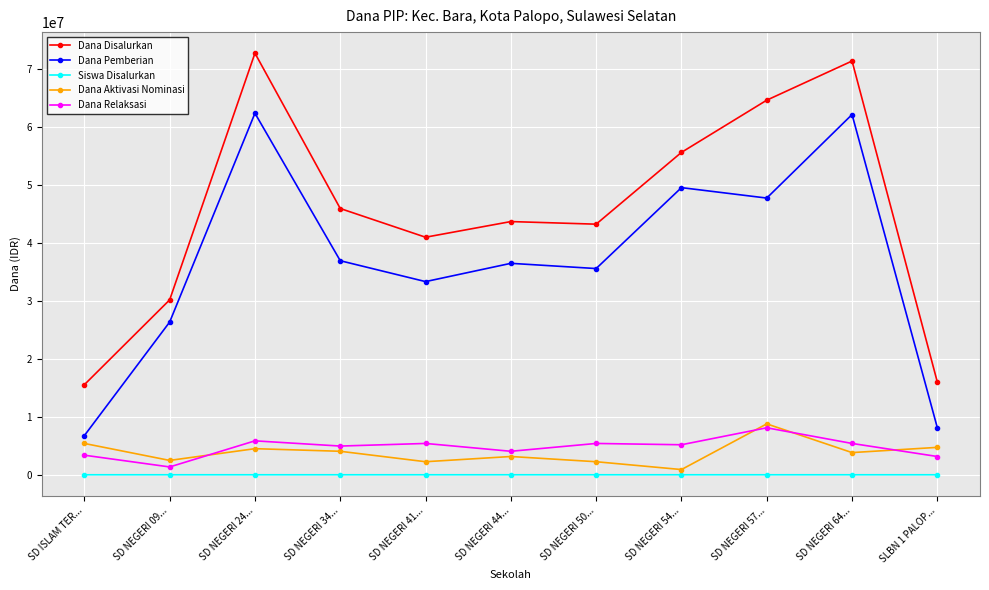

True or false: Dana Relaksasi and Dana Disalurkan cross at least once.

False